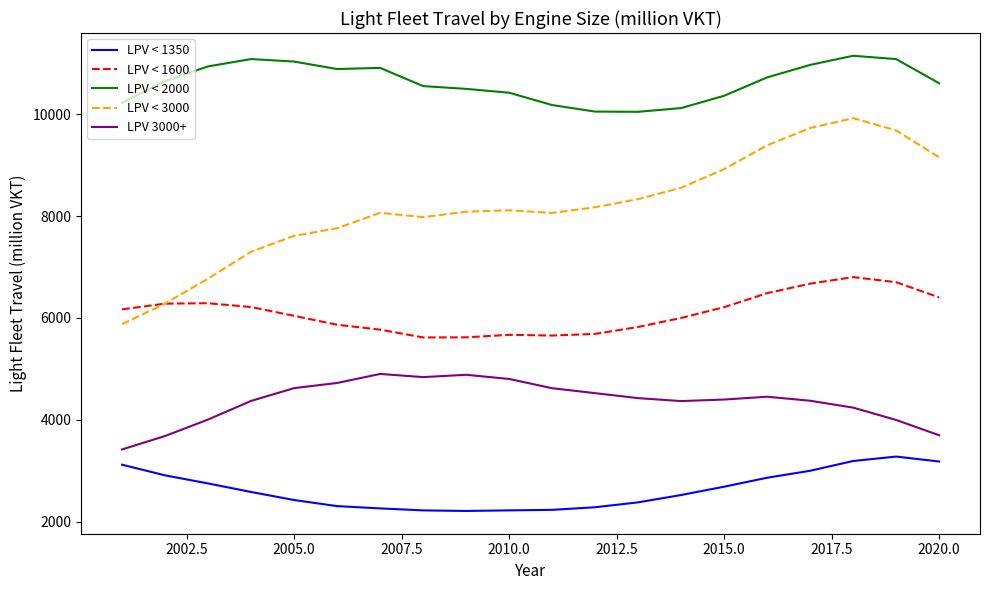

Which series has the largest range (max minus min)?

LPV < 3000